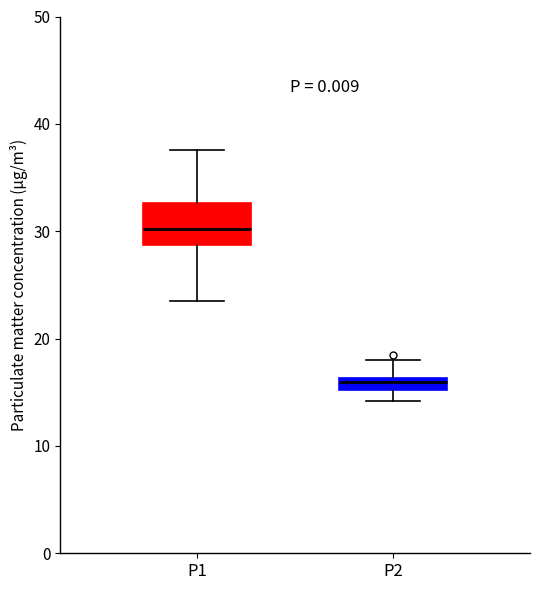

Comparing the boxes themselves (not the whiskers), which one is the tallest?

P1